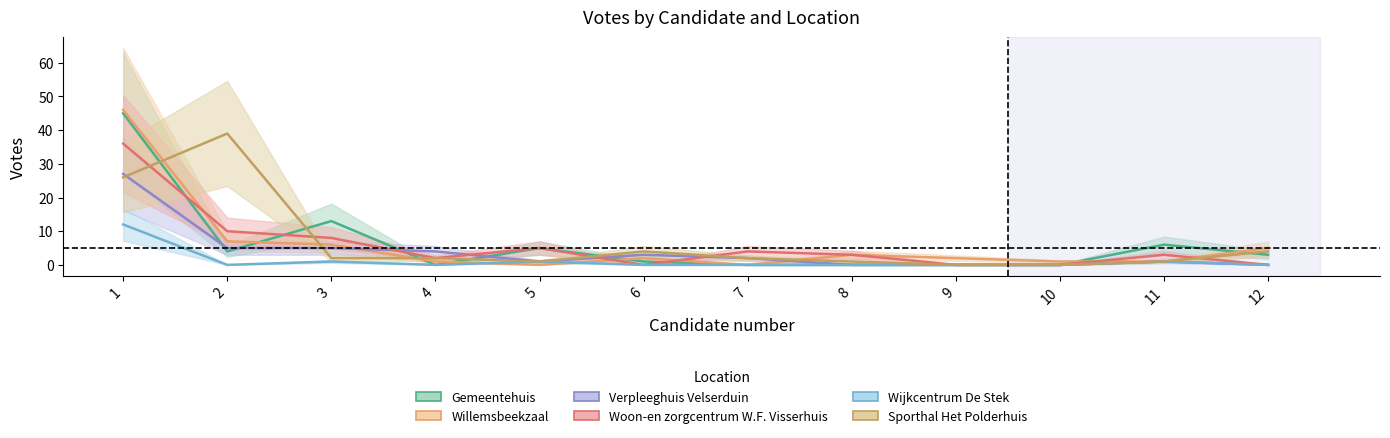

How many lines are shown in the chart?

6